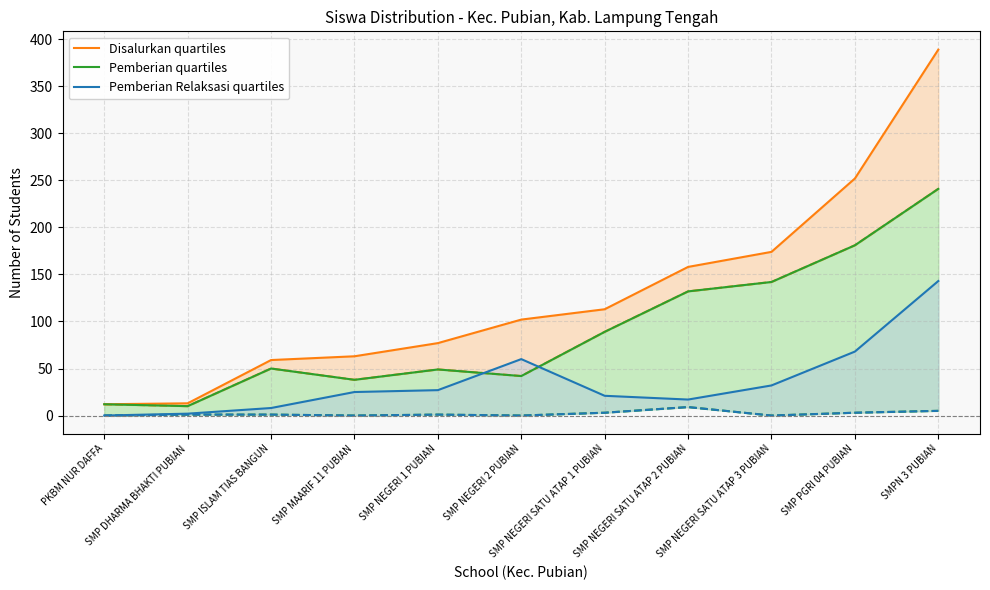

What is the approximate value of Pemberian Relaksasi quartiles at SMP NEGERI 1 PUBIAN?

27